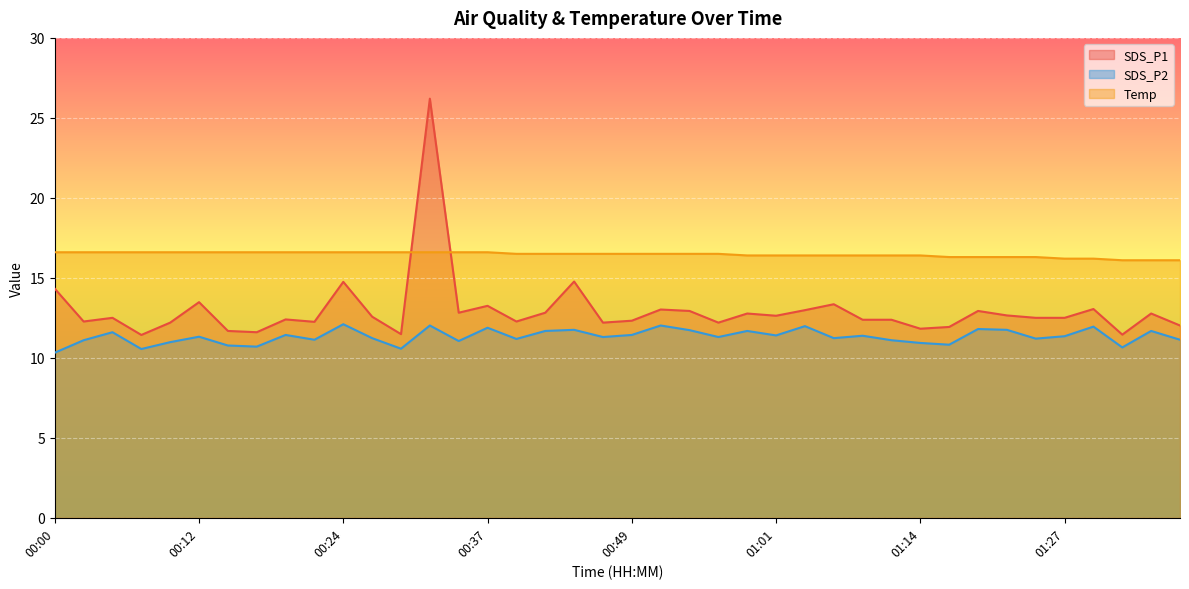

Does the chart display data point markers on the line(s)?

No